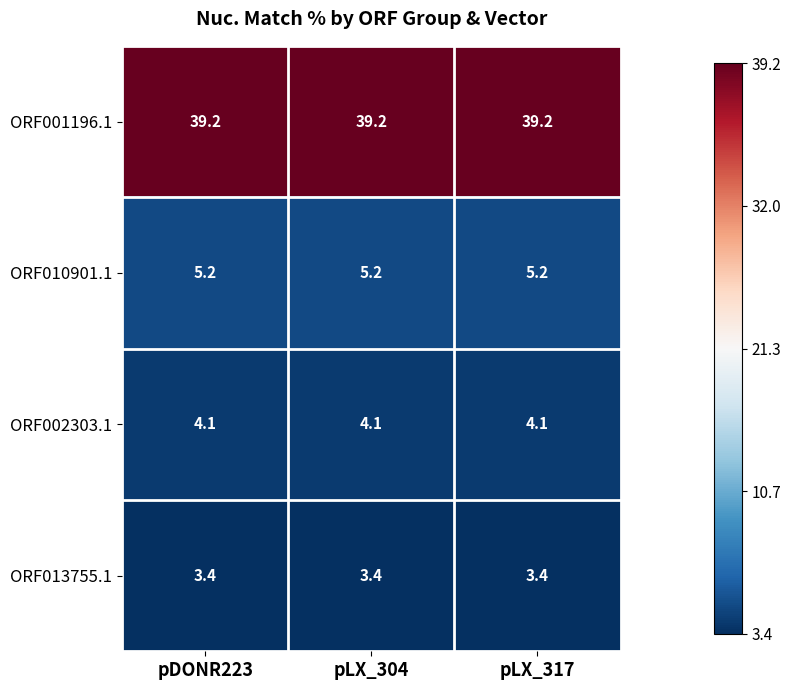

Rank the series by their maximum value, from lowest to highest.

ORF013755.1, ORF002303.1, ORF010901.1, ORF001196.1